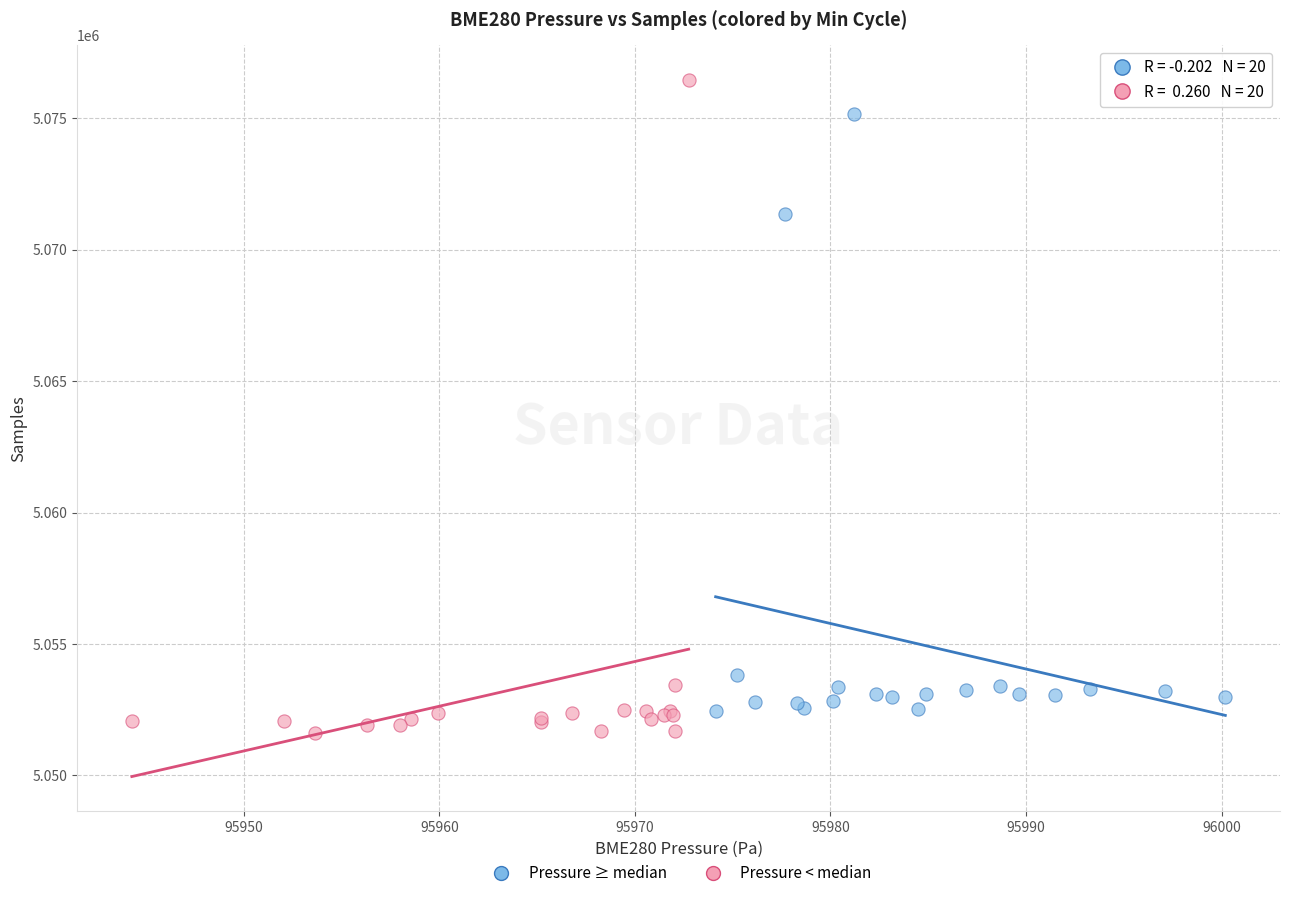

What are all the series names shown in the legend?

Pressure ≥ median, Pressure < median